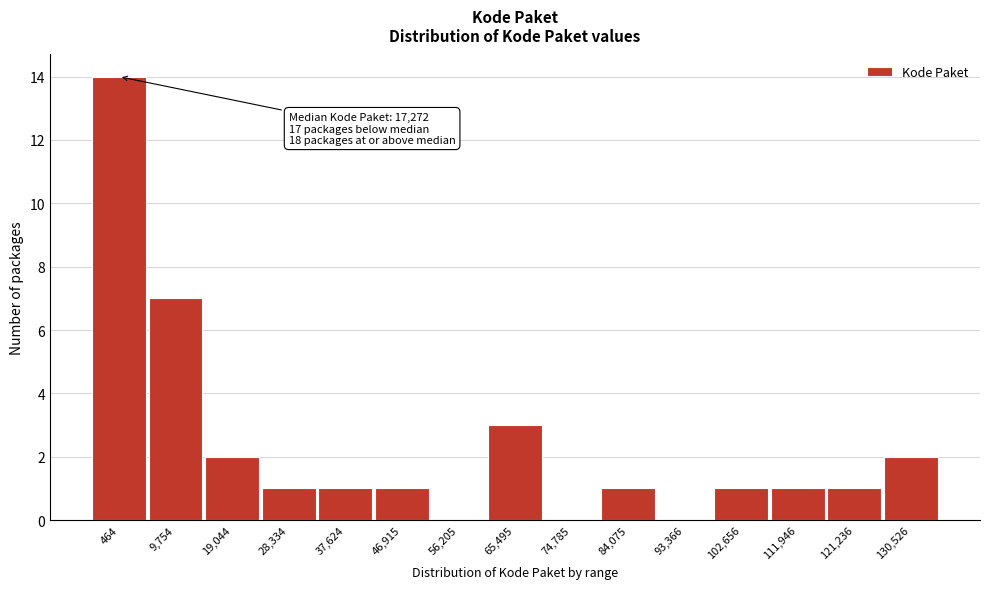

Reading left to right, what are all the values shown in this chart?

464=14	9,754=7	19,044=2	28,334=1	37,624=1	46,915=1	56,205=0	65,495=3	74,785=0	84,075=1	93,366=0	102,656=1	111,946=1	121,236=1	130,526=2